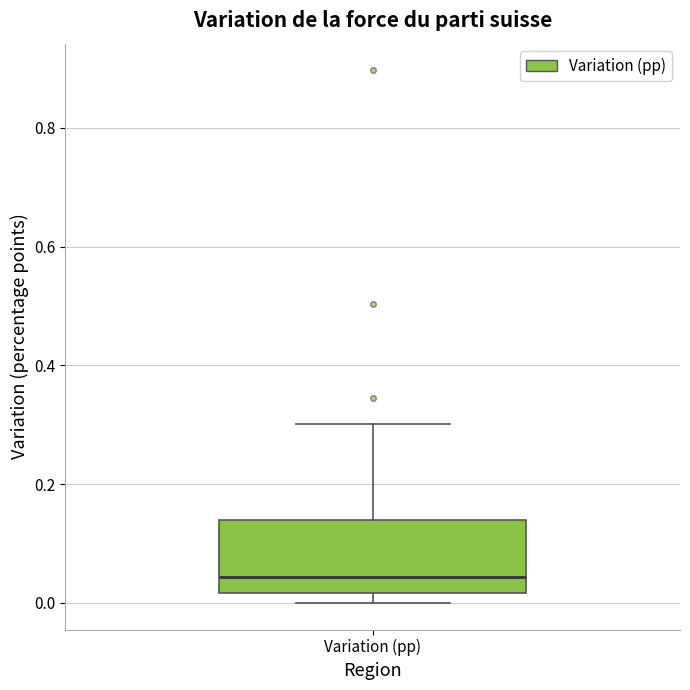

Transcribe this box plot: give where the median line is, the range the box spans, and where the two whiskers end, as read against the y-axis. The values are not printed on the chart, so give them approximately, as read against the axis.

median 0.04, box 0.02 to 0.14, whiskers 0.00 to 0.30